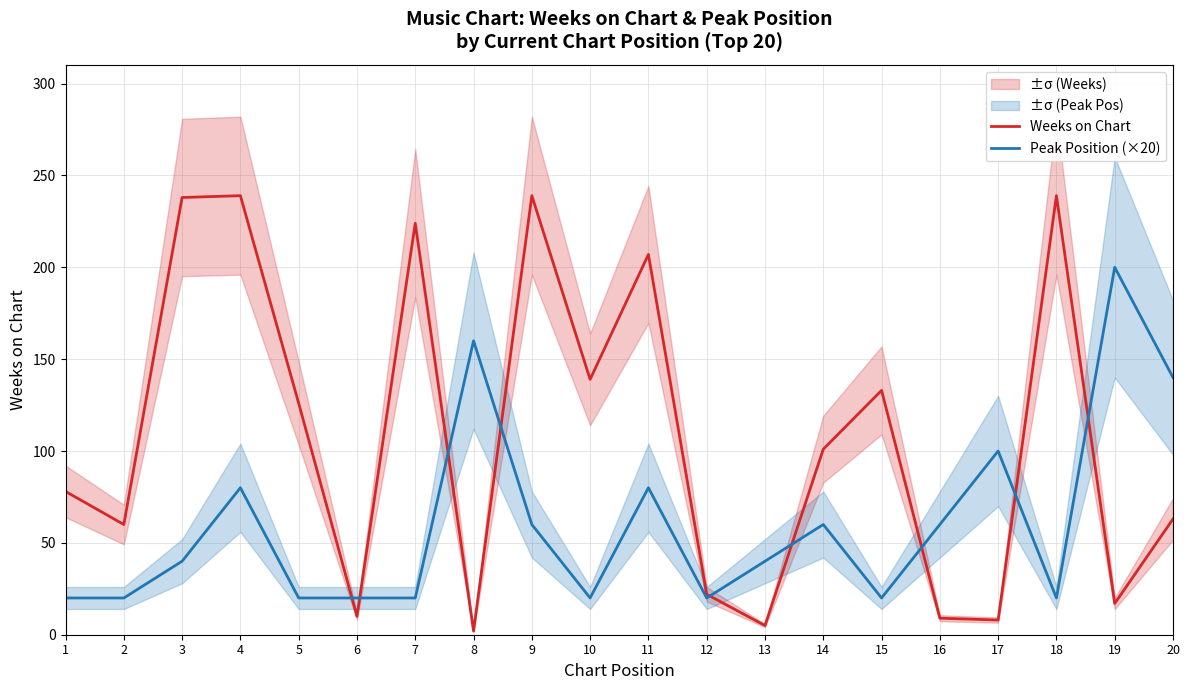

True or false: Peak Position (×20) has a value of 20 at 10.

True